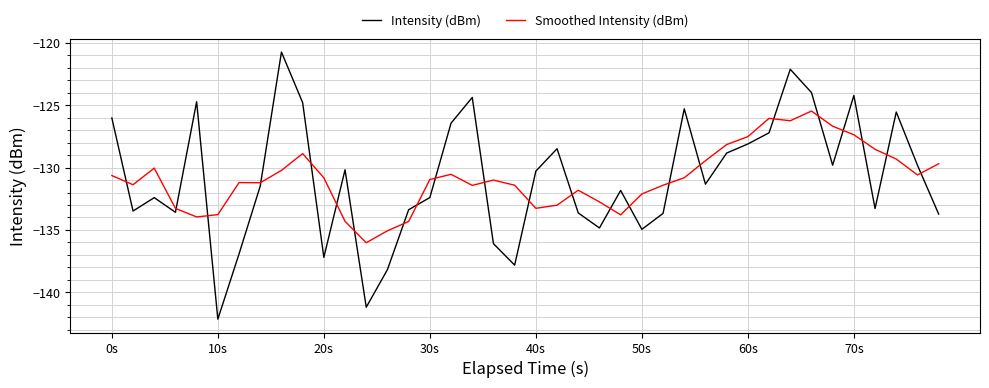

List the series in order of their peak value, highest first.

Intensity (dBm), Smoothed Intensity (dBm)